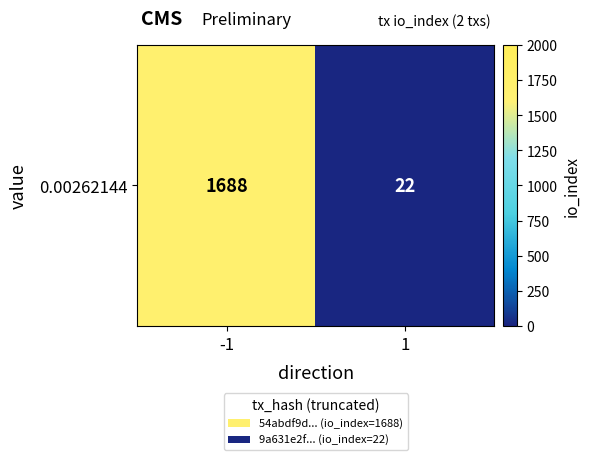

Reading right to left, transcribe all the data shown in this chart.

22	1688